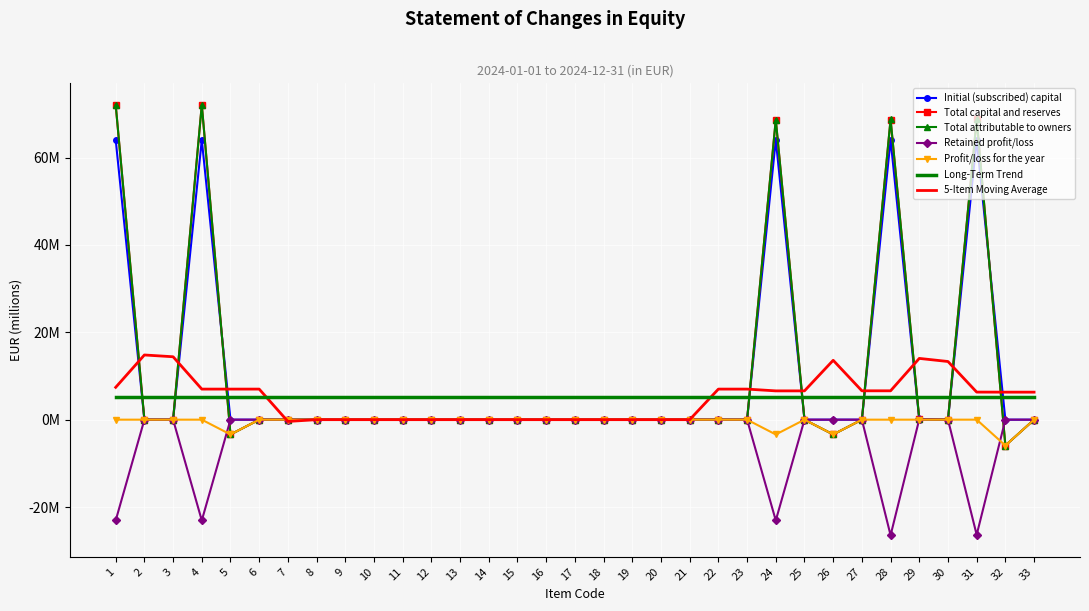

In Initial (subscribed) capital, how many points are higher than both neighbors (excluding endpoints)?

4